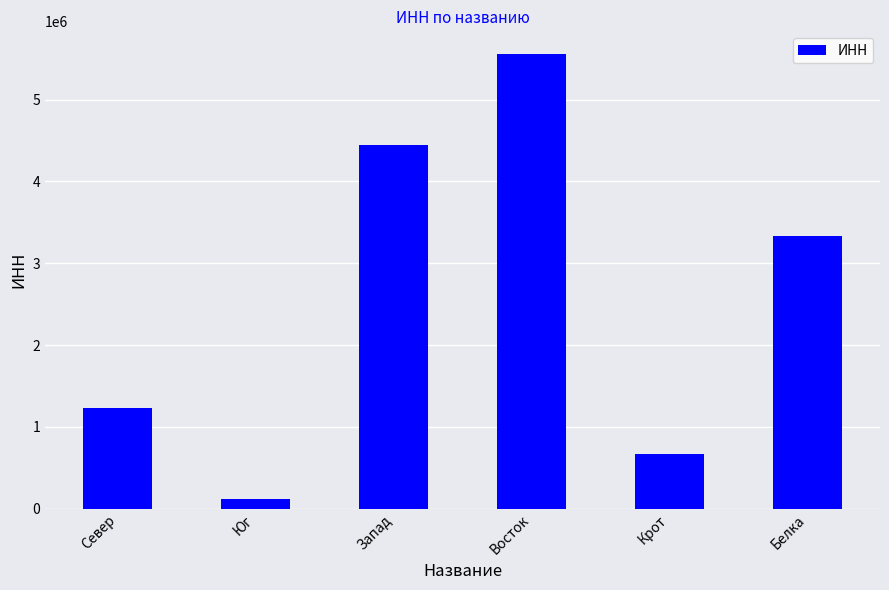

How many data points are less than 3333333?

3